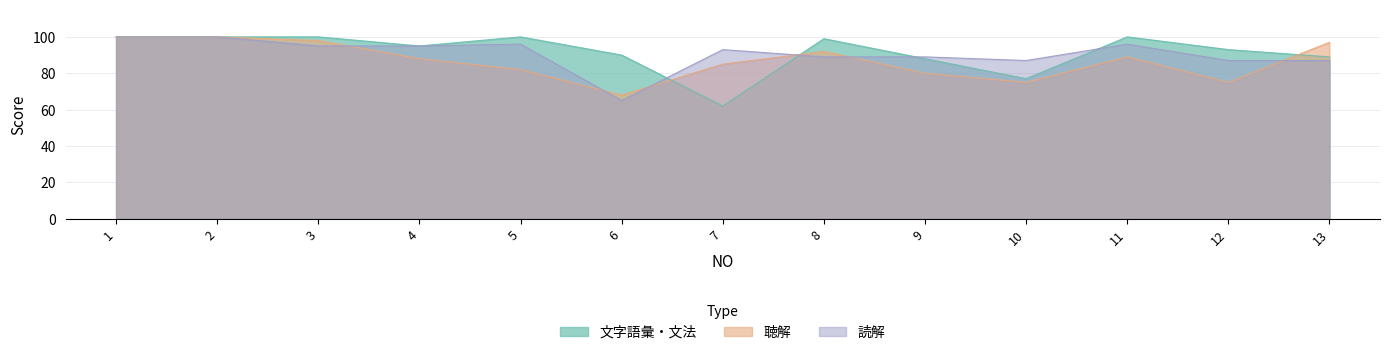

What is the spread (max minus min) of values at 10?

12